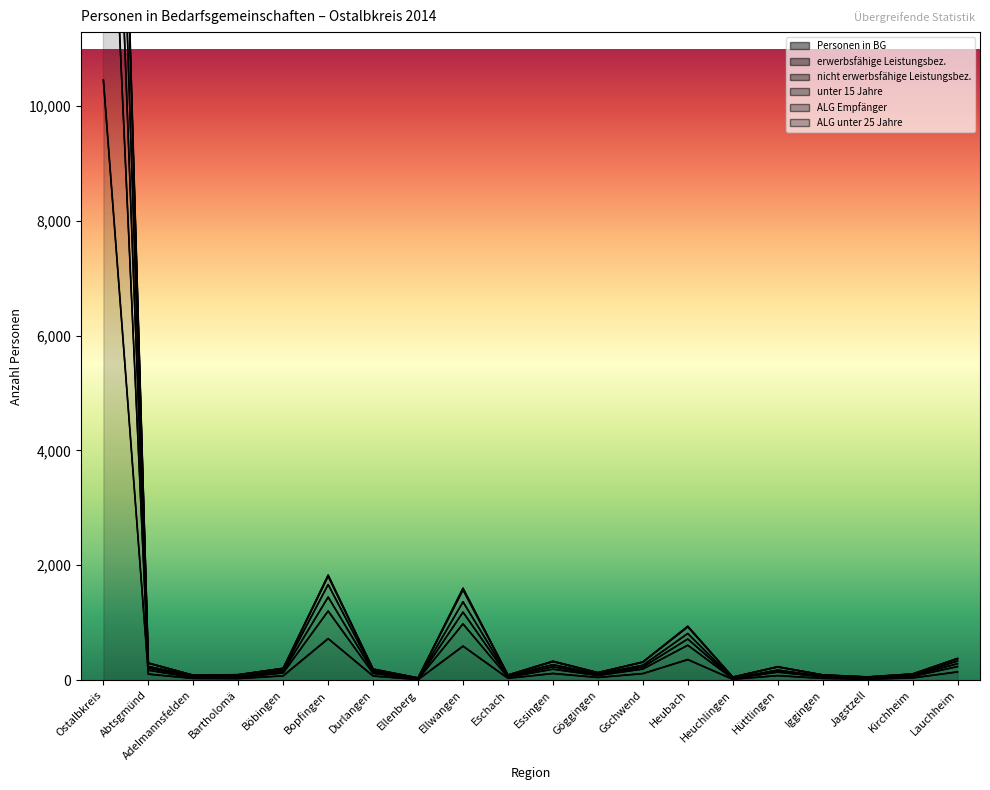

What is the lowest value of the ALG unter 25 Jahre series?

39